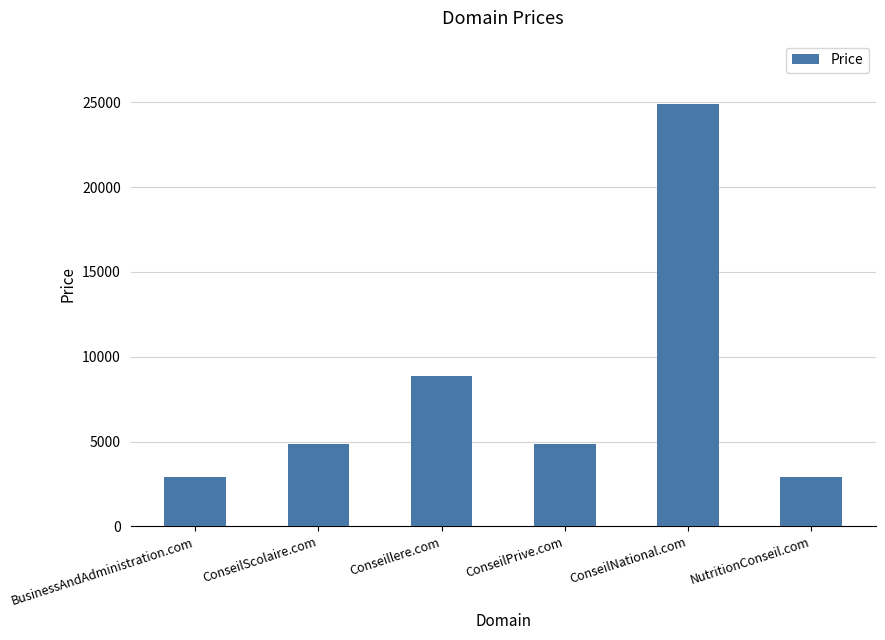

Reading right to left, transcribe all the data shown in this chart.

NutritionConseil.com=2888	ConseilNational.com=24888	ConseilPrive.com=4888	Conseillere.com=8888	ConseilScolaire.com=4888	BusinessAndAdministration.com=2888